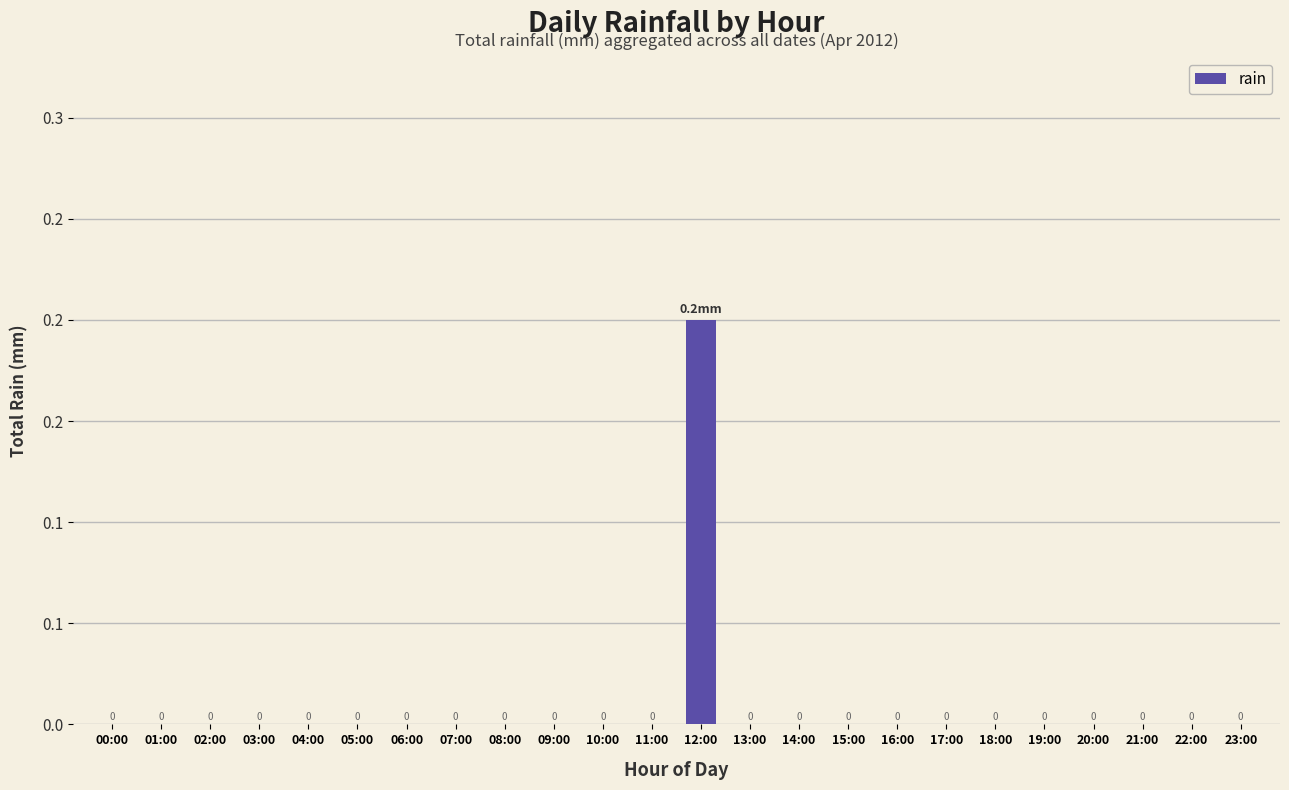

What is the label of the 12th bar from the right?

12:00